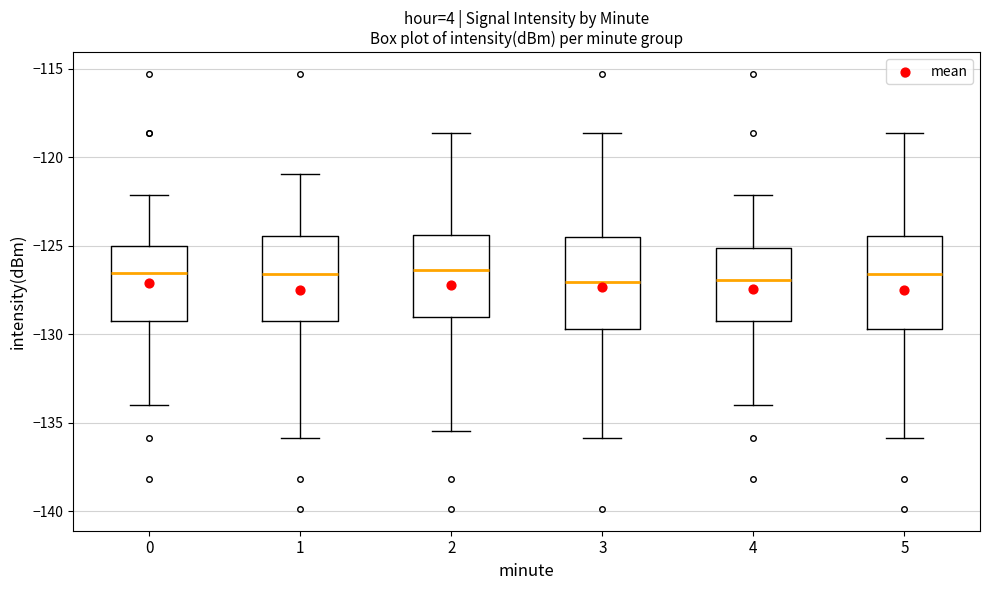

Reading left to right, read every box against the y-axis: the position of its median line, the range the box covers, and the ends of its whiskers. The values are not printed on the chart, so give them approximately, as read against the axis.

0: median -126.5, box -129.5 to -125.0, whiskers -134.0 to -122.0
1: median -126.5, box -129.5 to -124.5, whiskers -136.0 to -121.0
2: median -126.5, box -129.0 to -124.5, whiskers -135.5 to -118.5
3: median -127.0, box -129.5 to -124.5, whiskers -136.0 to -118.5
4: median -127.0, box -129.5 to -125.0, whiskers -134.0 to -122.0
5: median -126.5, box -129.5 to -124.5, whiskers -136.0 to -118.5